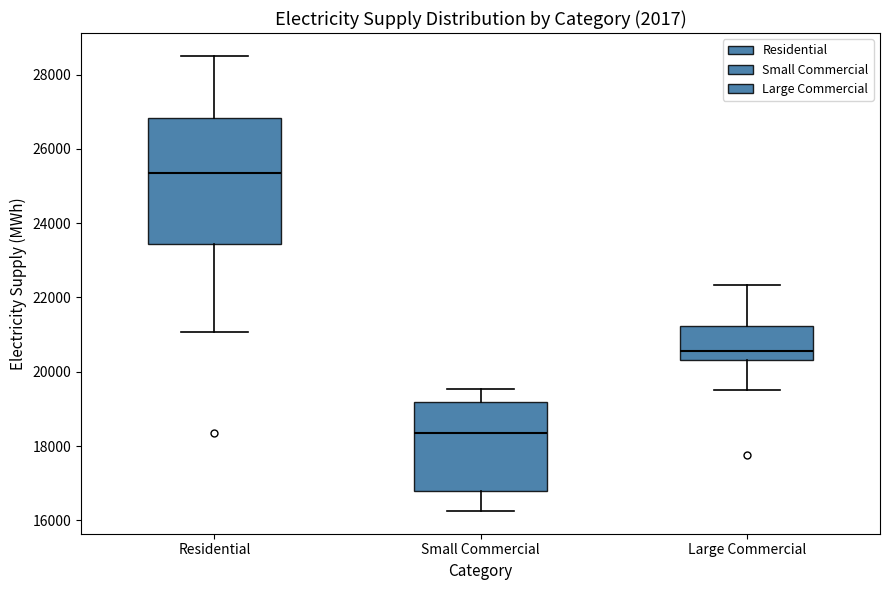

Comparing the boxes themselves (not the whiskers), which one is the tallest?

Residential